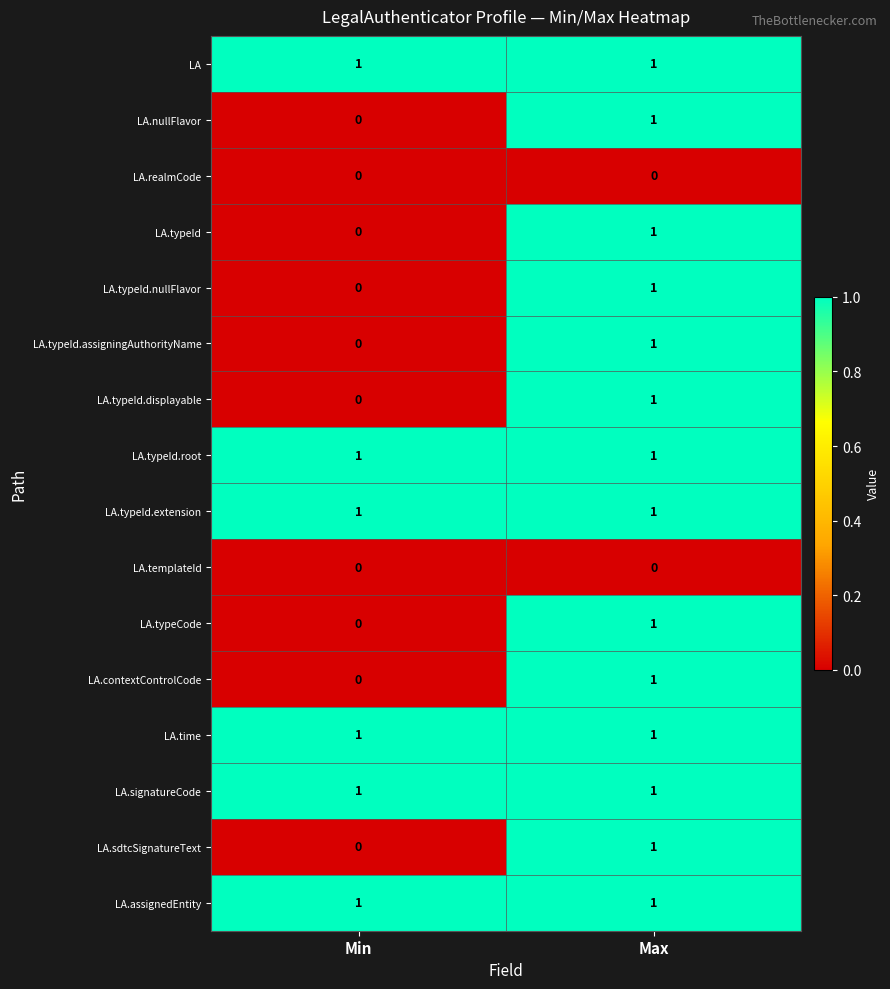

What is the total value across all series at Min?

6